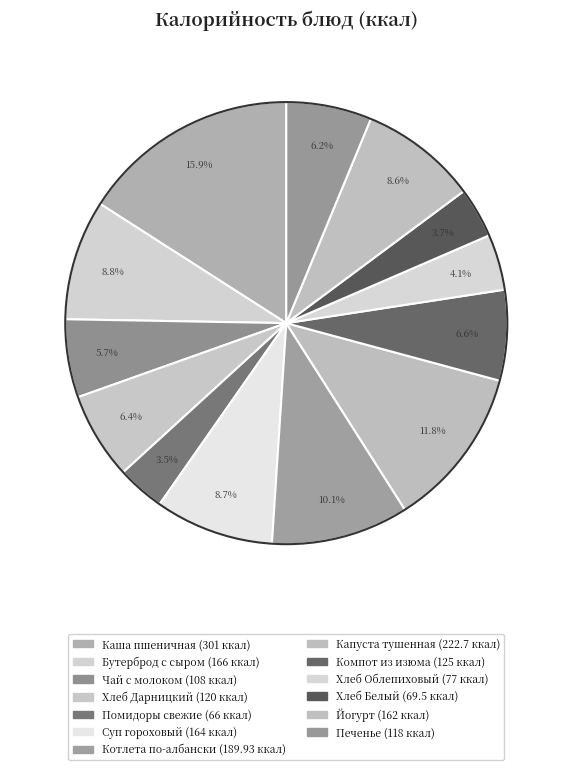

How much of the chart is everything except Помидоры свежие?

96.5%